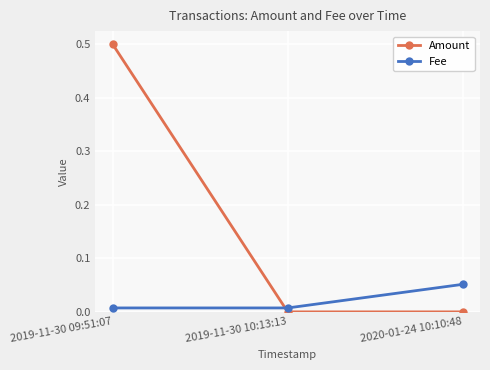

What is the label of the 3rd point from the right?

2019-11-30 09:51:07